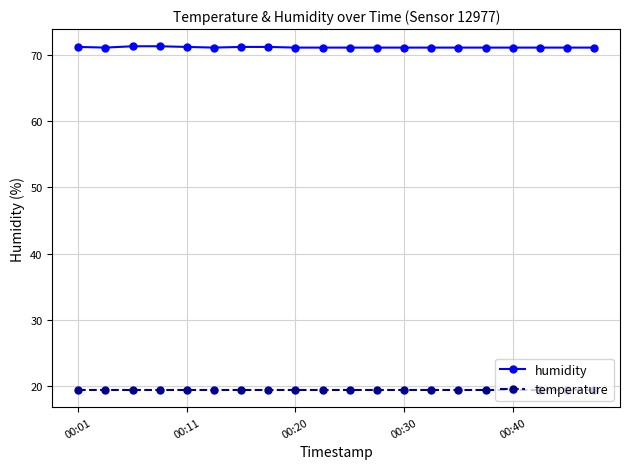

What is the sum of all humidity values?

1422.8